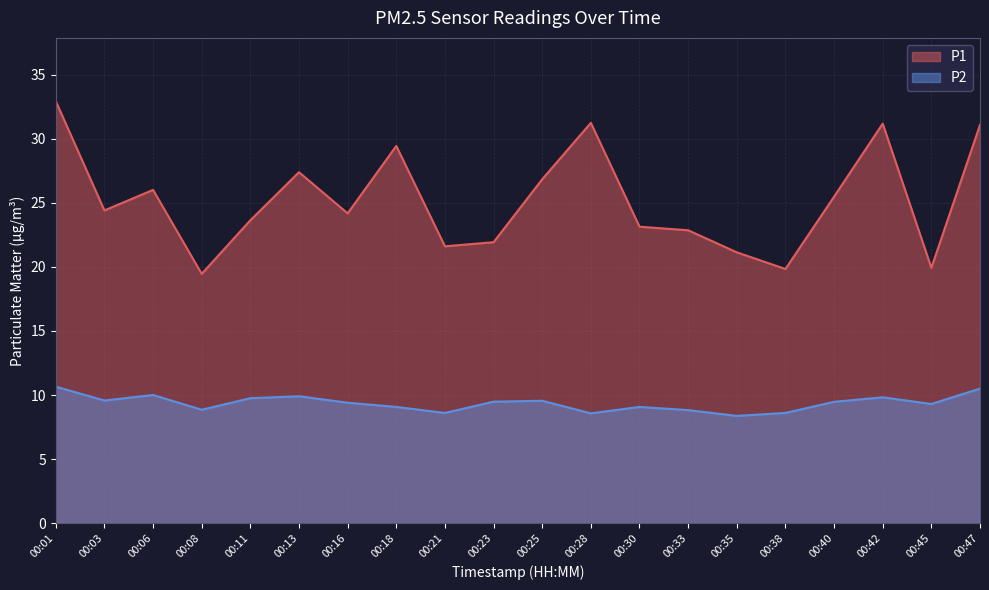

Which has a higher value, 00:45 or 00:38?

00:45